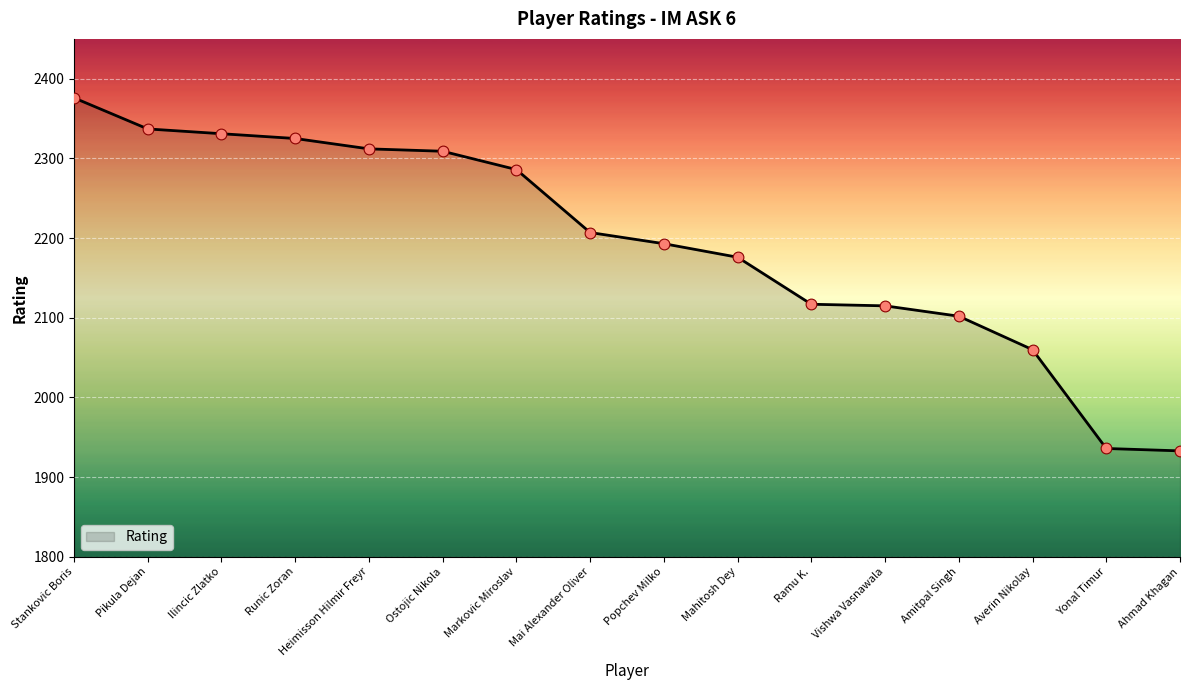

Approximately how many times larger is the value at Mai Alexander Oliver compared to Vishwa Vasnawala?

1.0